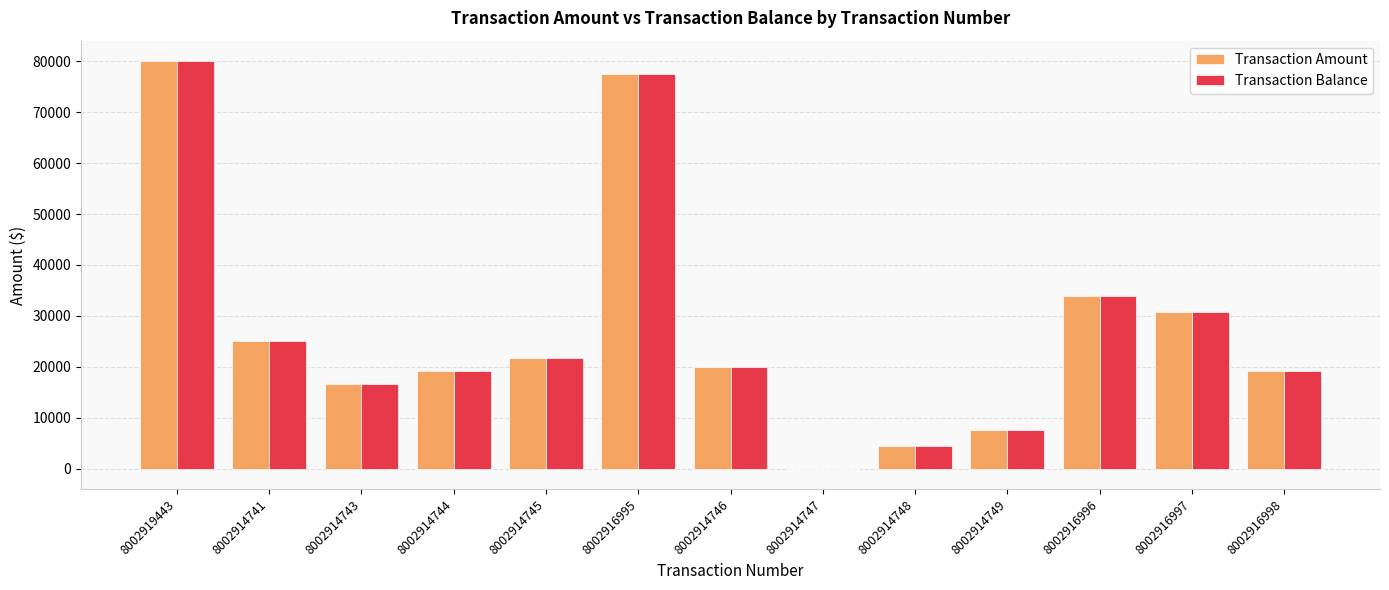

What is the sum of the Transaction Amount values at 8002919443 and 8002916995?

157485.5